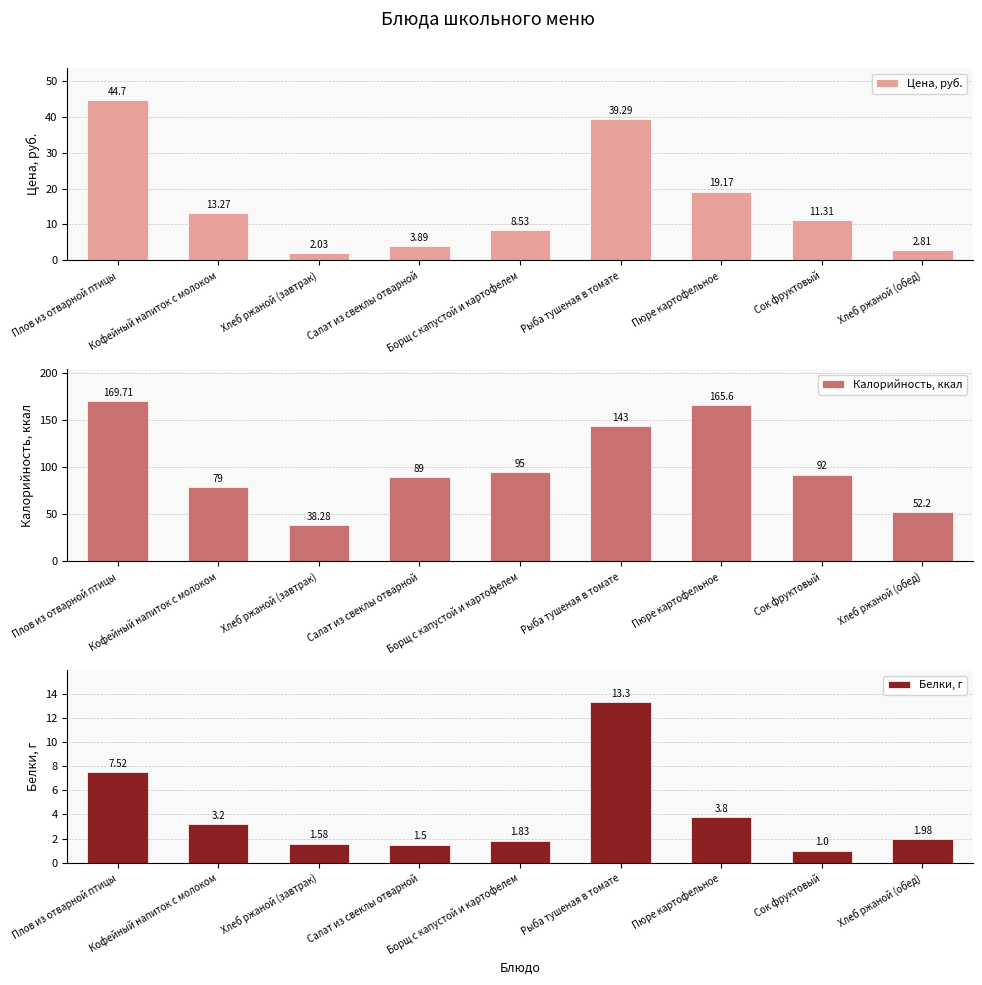

Reading left to right, transcribe all the data shown in this chart.

Цена, руб.: Плов из отварной птицы=44.7	Кофейный напиток с молоком=13.3	Хлеб ржаной (завтрак)=2.0	Салат из свеклы отварной=3.9	Борщ с капустой и картофелем=8.5	Рыба тушеная в томате=39.3	Пюре картофельное=19.2	Сок фруктовый=11.3	Хлеб ржаной (обед)=2.8
Калорийность, ккал: Плов из отварной птицы=169.7	Кофейный напиток с молоком=79.0	Хлеб ржаной (завтрак)=38.3	Салат из свеклы отварной=89.0	Борщ с капустой и картофелем=95.0	Рыба тушеная в томате=143.0	Пюре картофельное=165.6	Сок фруктовый=92.0	Хлеб ржаной (обед)=52.2
Белки, г: Плов из отварной птицы=7.5	Кофейный напиток с молоком=3.2	Хлеб ржаной (завтрак)=1.6	Салат из свеклы отварной=1.5	Борщ с капустой и картофелем=1.8	Рыба тушеная в томате=13.3	Пюре картофельное=3.8	Сок фруктовый=1.0	Хлеб ржаной (обед)=2.0